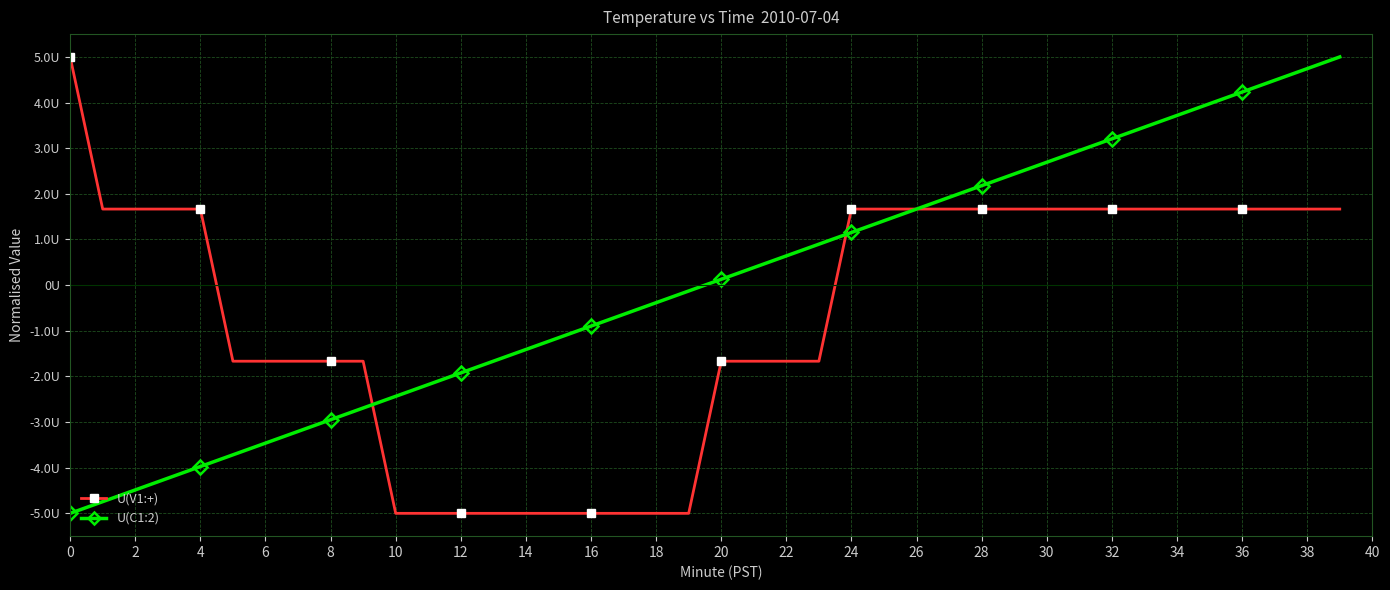

Does the chart have visible grid lines?

Yes